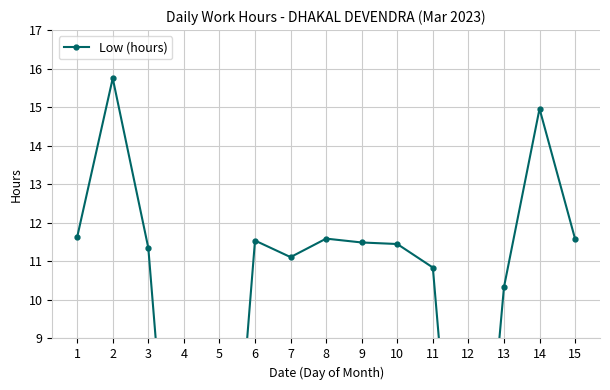

What is the value of the 15th point from the left?

11.6